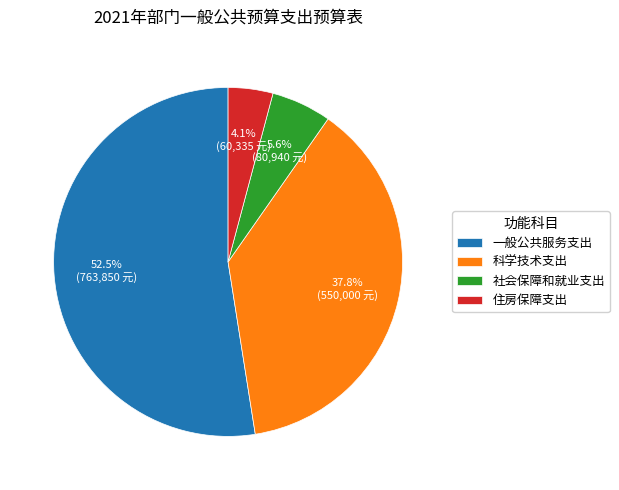

What is the smallest slice in the pie chart?

住房保障支出